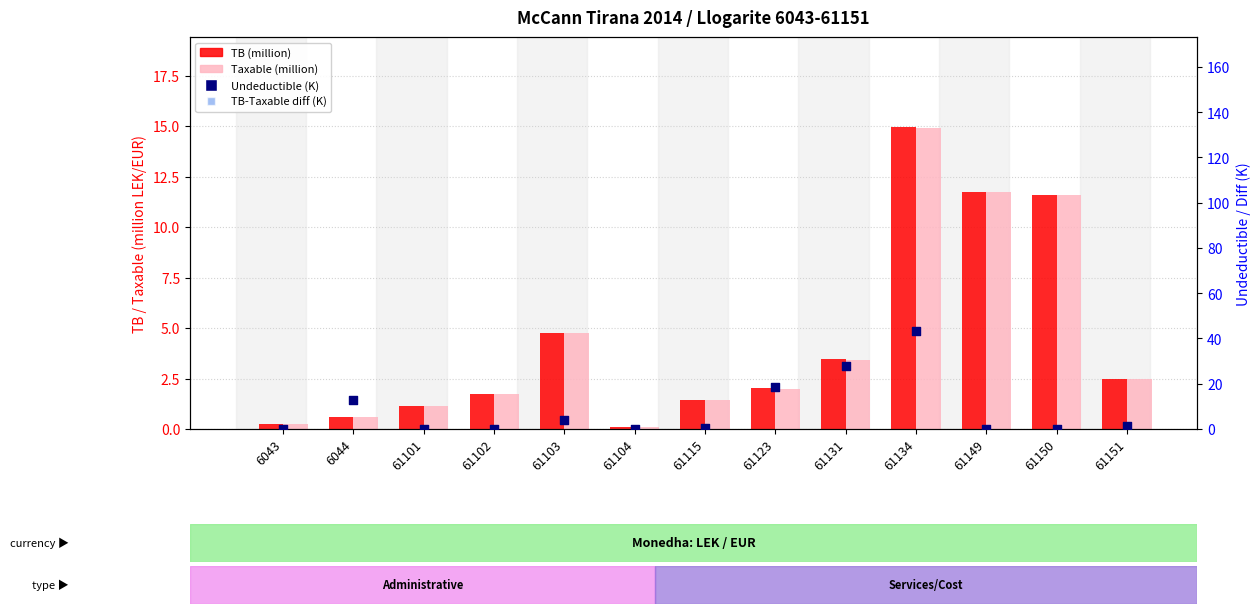

Which series contains the lowest Y value?

Undeductible (K)